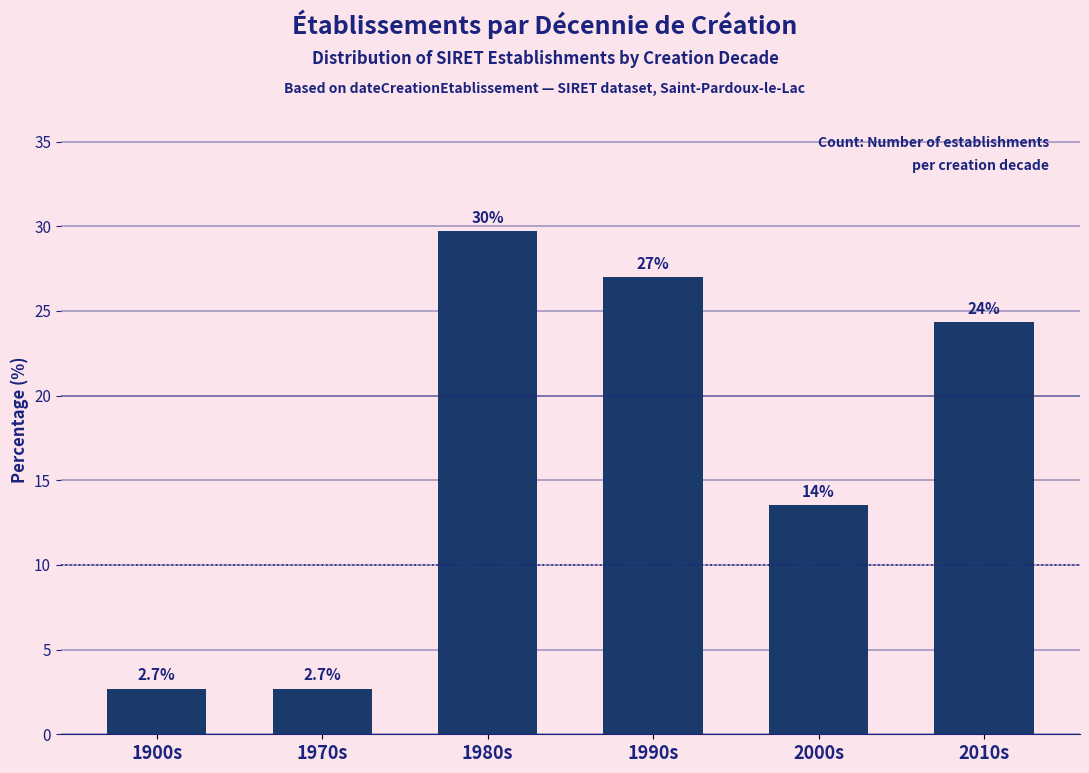

Reading left to right, list all the values displayed in this chart.

2.7	2.7	29.7	27.0	13.5	24.3